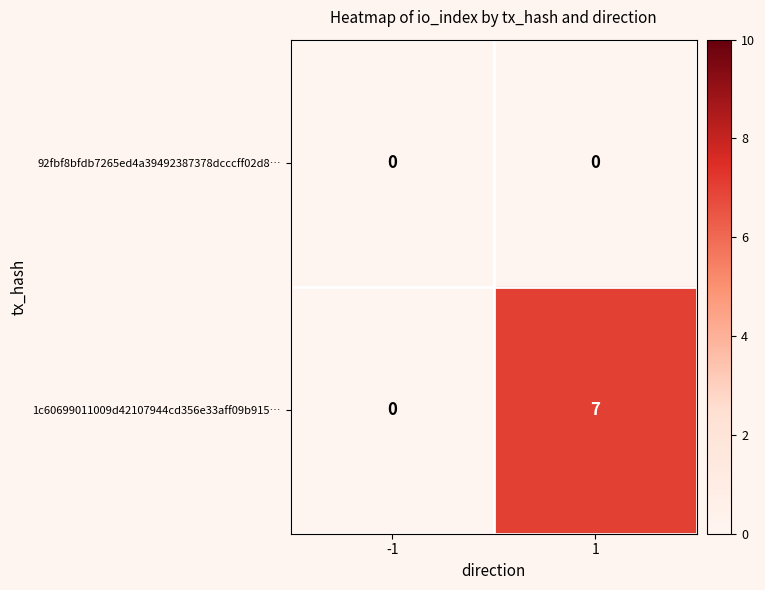

Count the number of data series in this chart.

2